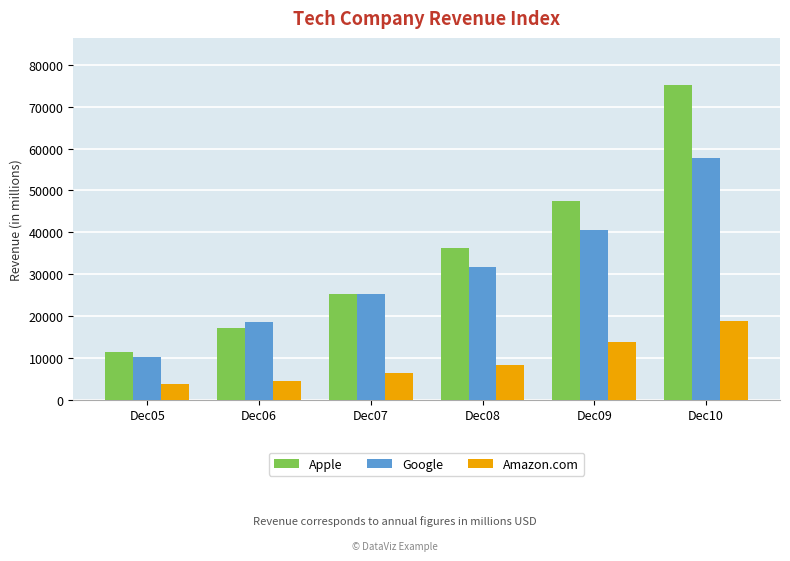

At which label does Apple reach its minimum?

Dec05